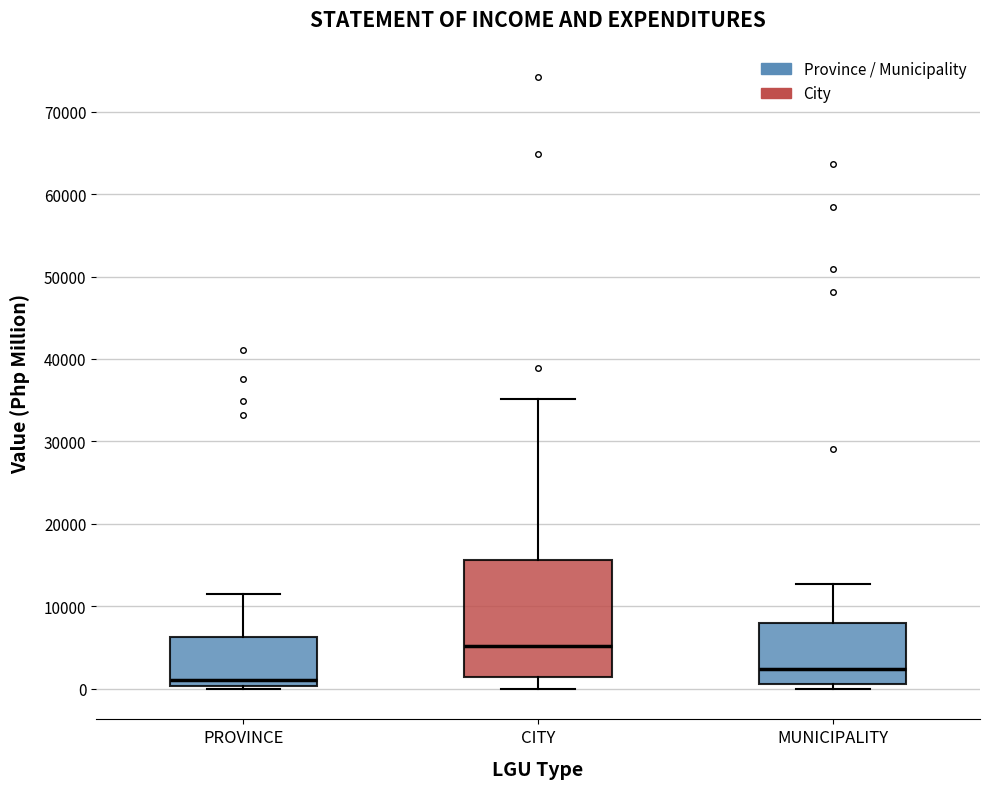

Where does the upper whisker of the box for MUNICIPALITY end on the y-axis? The values are not printed on the chart, so give them approximately, as read against the axis.

13000